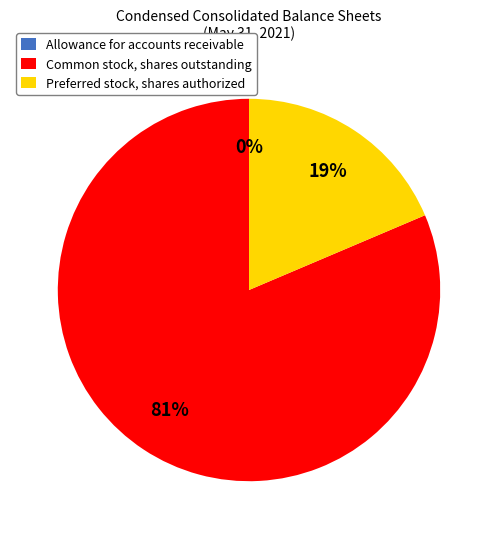

True or false: Common stock, shares outstanding accounts for 81% of the total.

True